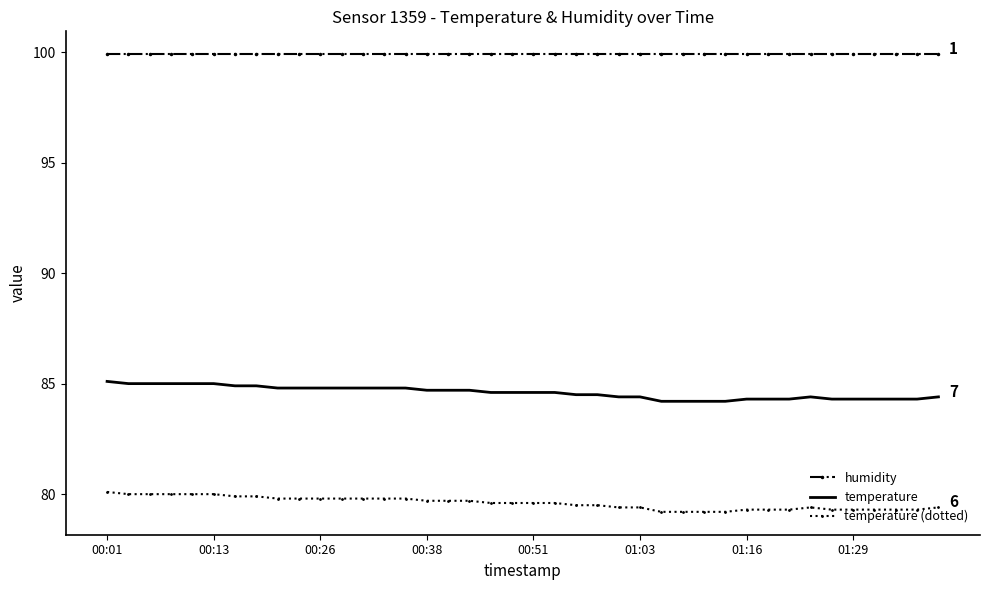

List the series in order of their peak value, lowest first.

temperature (dotted), temperature, humidity